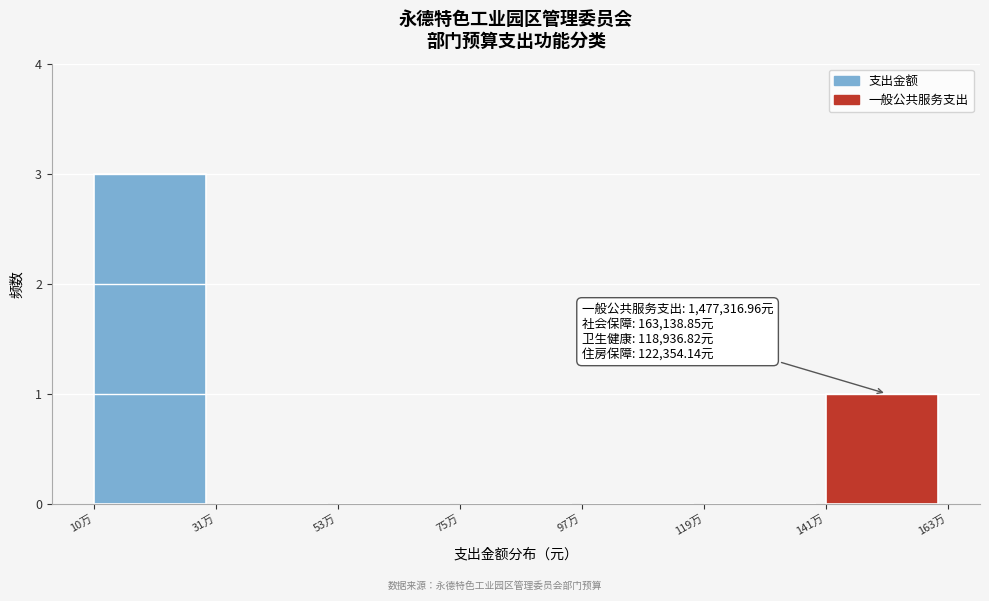

Reading left to right, transcribe all the data shown in this chart.

10万=3	31万=0	53万=0	75万=0	97万=0	119万=0	141万=1